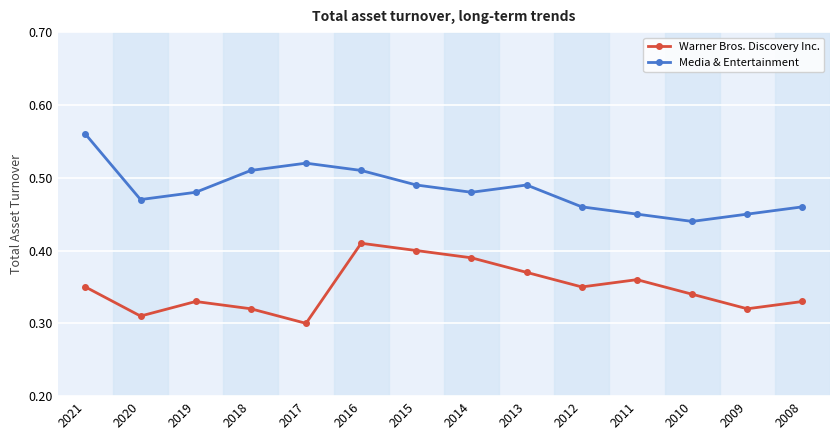

In Media & Entertainment, how many points are lower than both neighbors (excluding endpoints)?

3